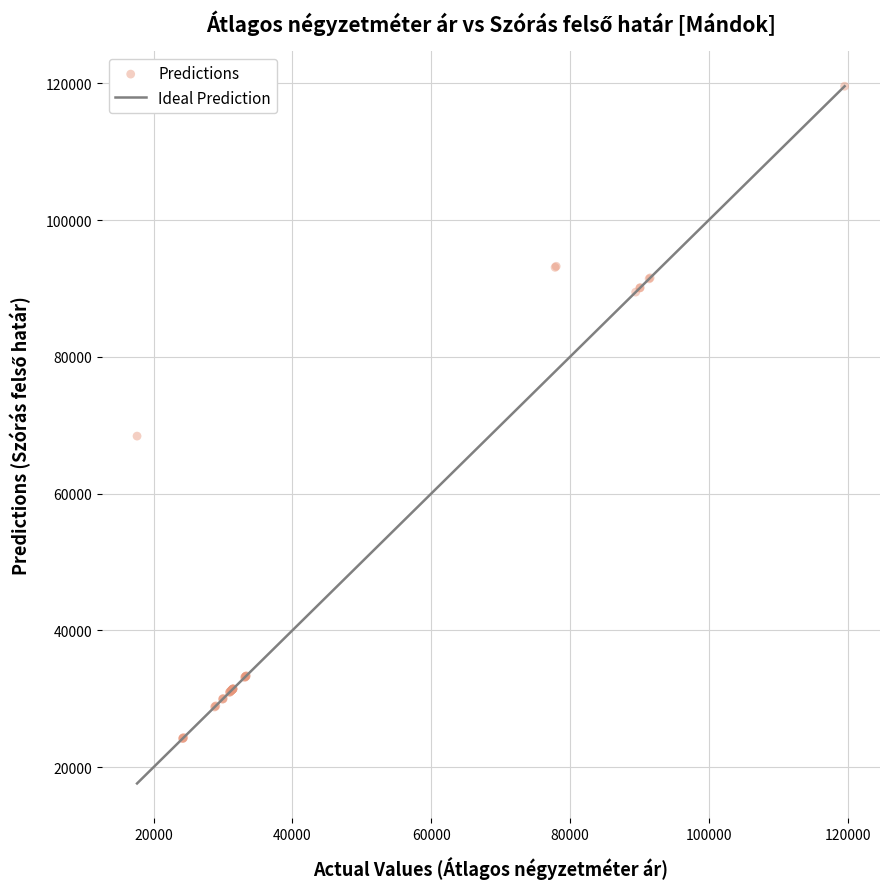

What Y value in the scatter plot is closest to 71880?

68411